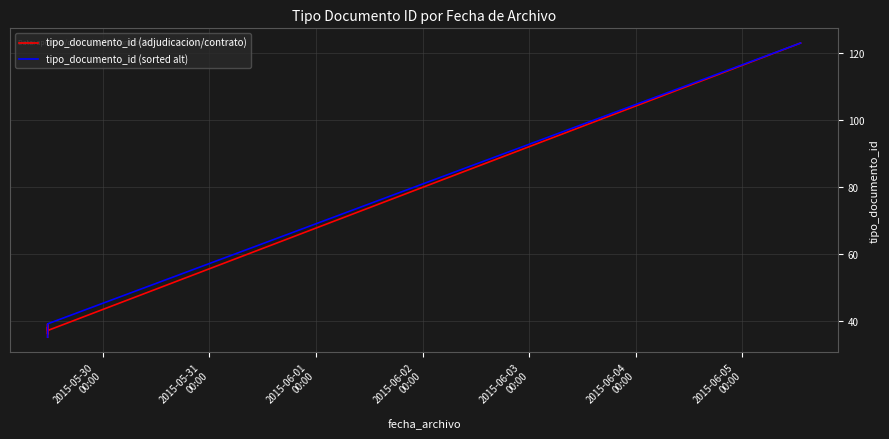

Which series has the widest spread of values?

tipo_documento_id (adjudicacion/contrato)